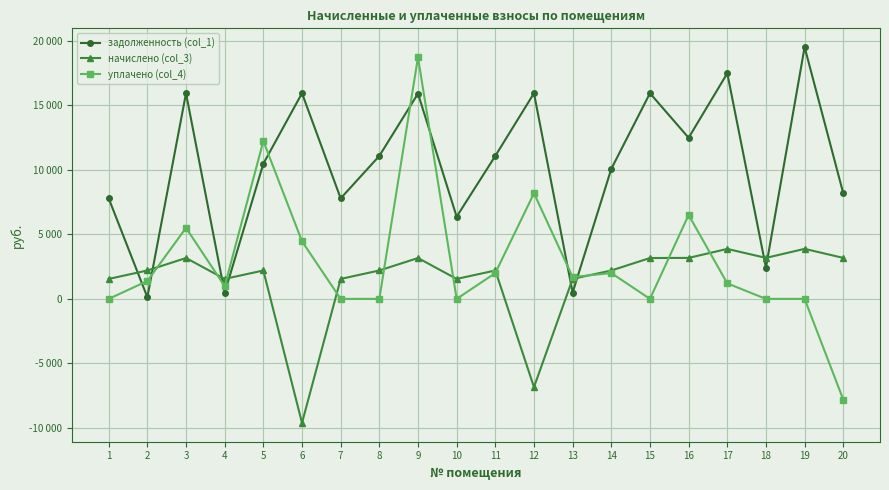

True or false: уплачено (col_4) and задолженность (col_1) intersect in this chart.

True